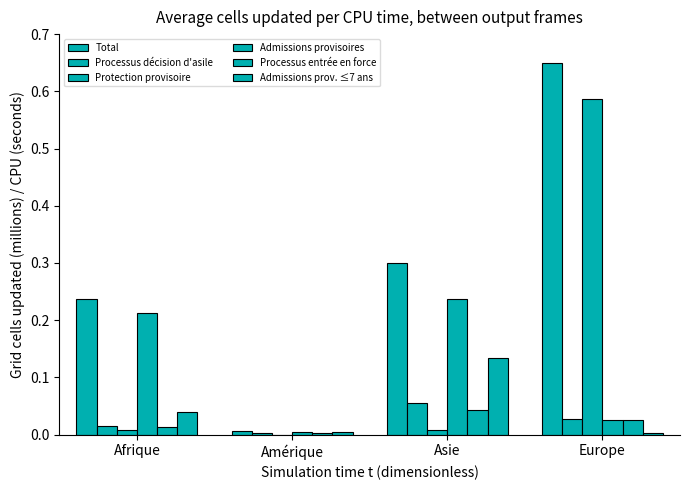

Reading right to left, list all the values displayed in this chart.

Total: Europe=0.7	Asie=0.3	Amérique=0.0	Afrique=0.2
Processus décision d'asile: Europe=0.0	Asie=0.1	Amérique=0.0	Afrique=0.0
Protection provisoire: Europe=0.6	Asie=0.0	Amérique=0.0	Afrique=0.0
Admissions provisoires: Europe=0.0	Asie=0.2	Amérique=0.0	Afrique=0.2
Processus entrée en force: Europe=0.0	Asie=0.0	Amérique=0.0	Afrique=0.0
Admissions prov. ≤7 ans: Europe=0.0	Asie=0.1	Amérique=0.0	Afrique=0.0